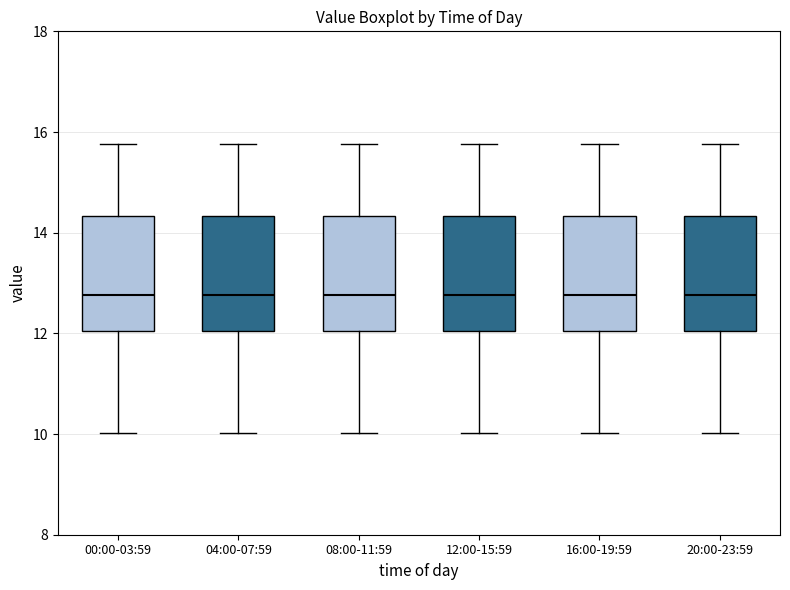

Reading left to right, transcribe this box plot: for each box, give where its median line is, the range the box spans, and where its two whiskers end, as read against the y-axis. The values are not printed on the chart, so give them approximately, as read against the axis.

00:00-03:59: median 12.8, box 12.0 to 14.4, whiskers 10.0 to 15.8
04:00-07:59: median 12.8, box 12.0 to 14.4, whiskers 10.0 to 15.8
08:00-11:59: median 12.8, box 12.0 to 14.4, whiskers 10.0 to 15.8
12:00-15:59: median 12.8, box 12.0 to 14.4, whiskers 10.0 to 15.8
16:00-19:59: median 12.8, box 12.0 to 14.4, whiskers 10.0 to 15.8
20:00-23:59: median 12.8, box 12.0 to 14.4, whiskers 10.0 to 15.8